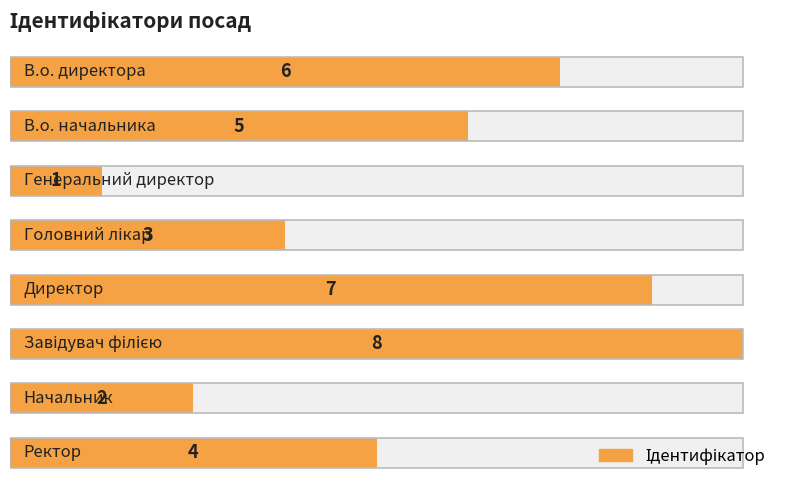

What is the average value?

4